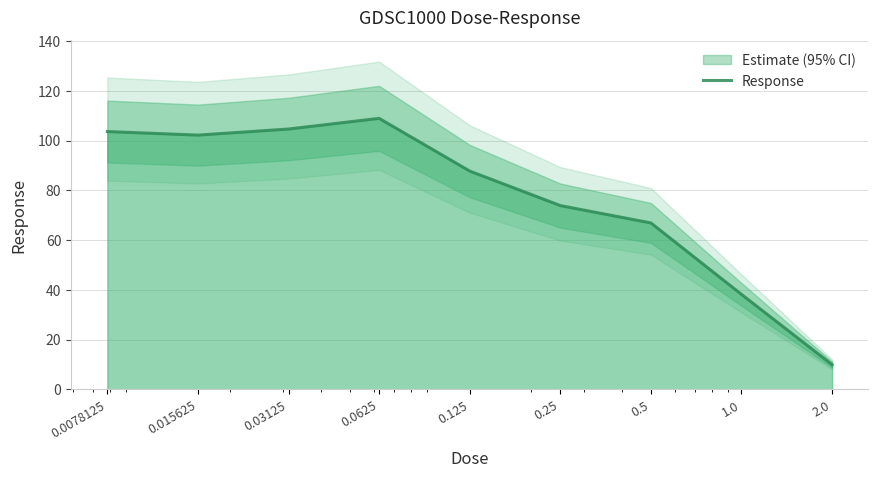

What position from the left is 2.0?

9